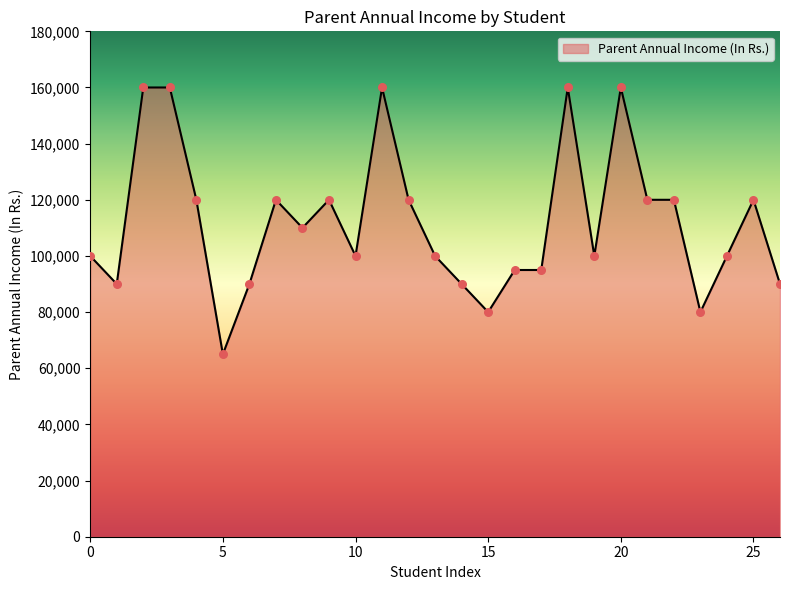

What is the difference between the maximum and minimum values?

95000